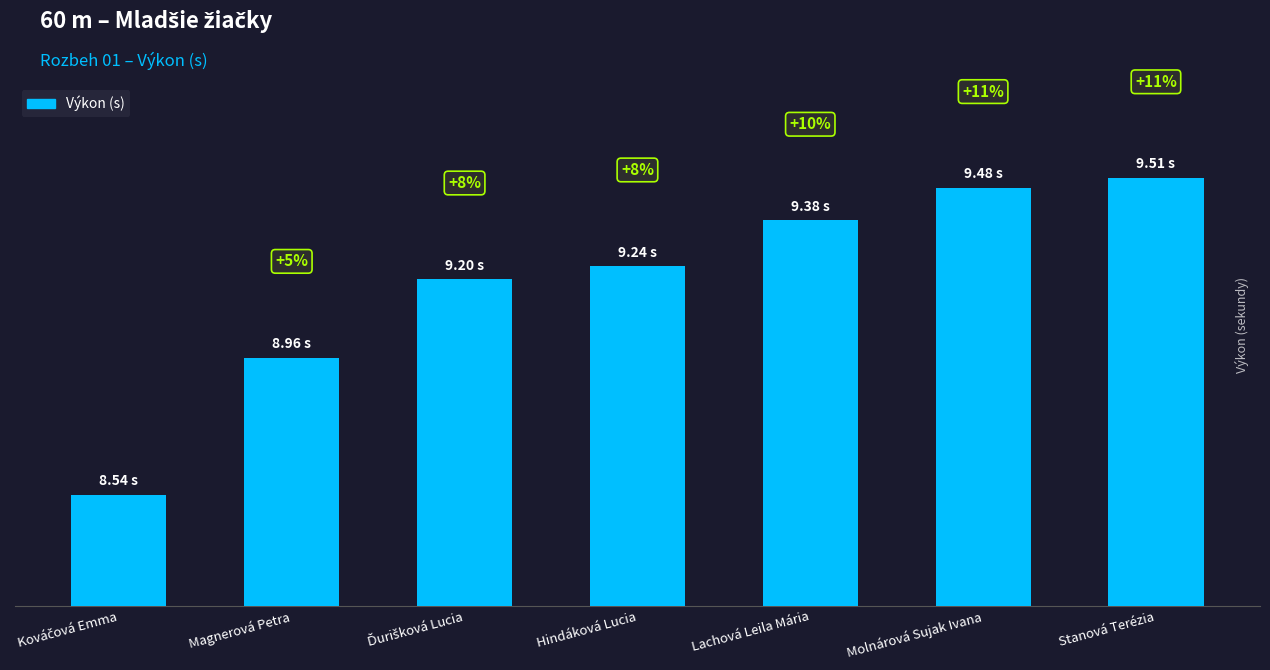

Between Molnárová Sujak Ivana and Lachová Leila Mária, which is larger?

Molnárová Sujak Ivana